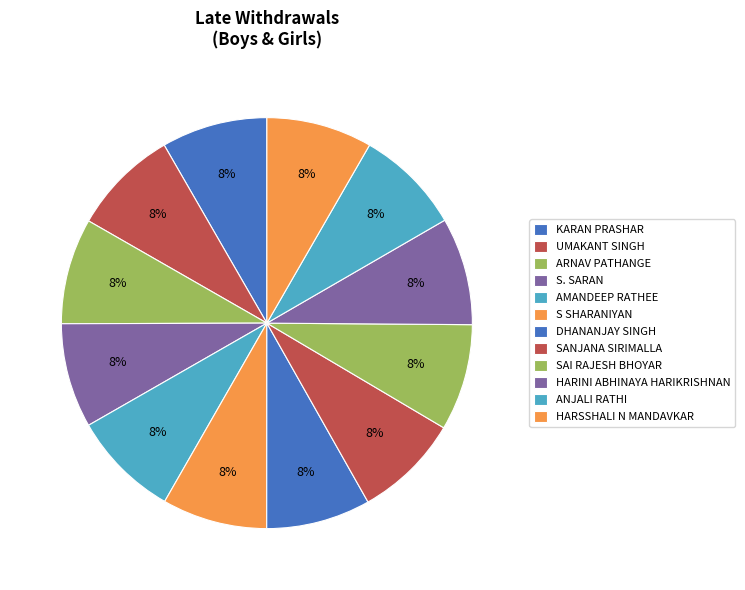

True or false: S SHARANIYAN accounts for 16% of the total.

False